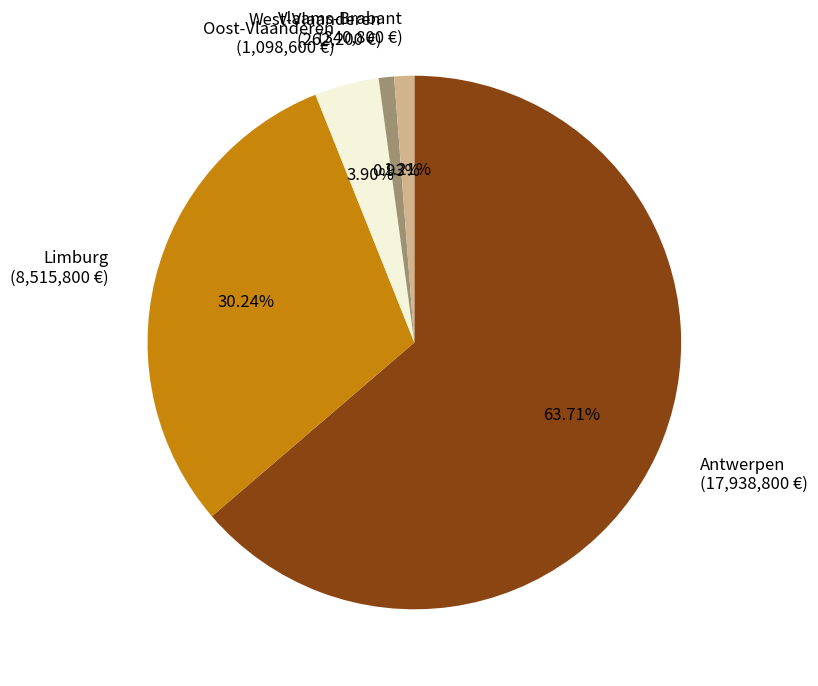

Is the sum of Antwerpen and Oost-Vlaanderen greater than half?

Yes